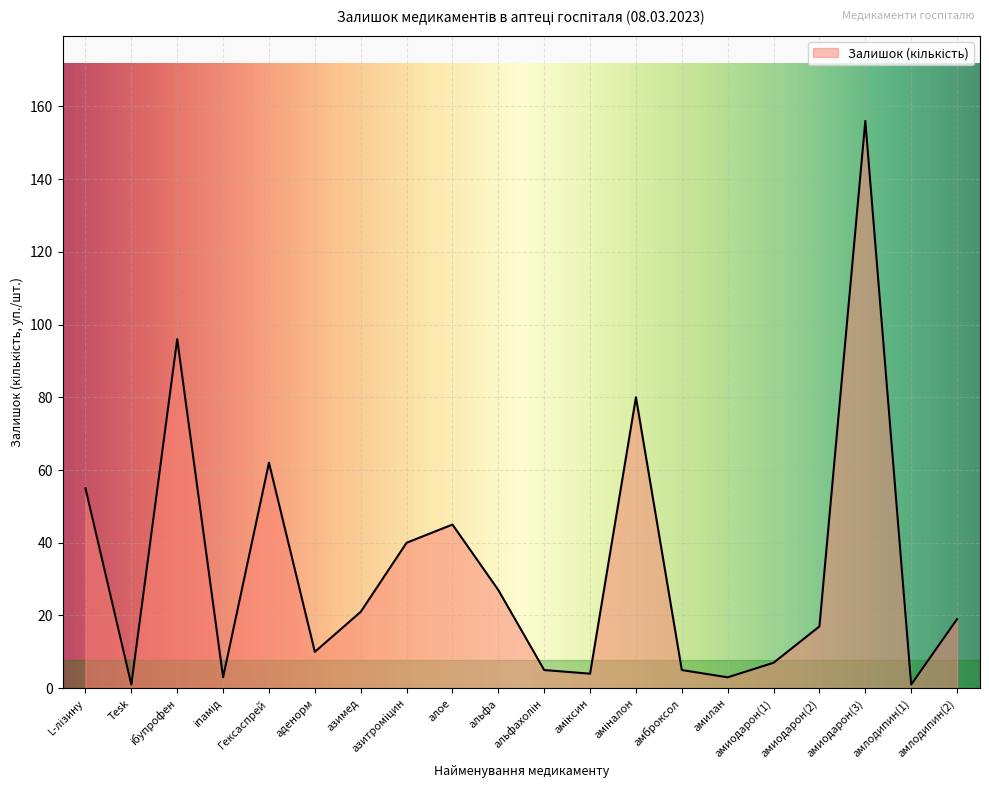

What is the greatest value displayed?

156